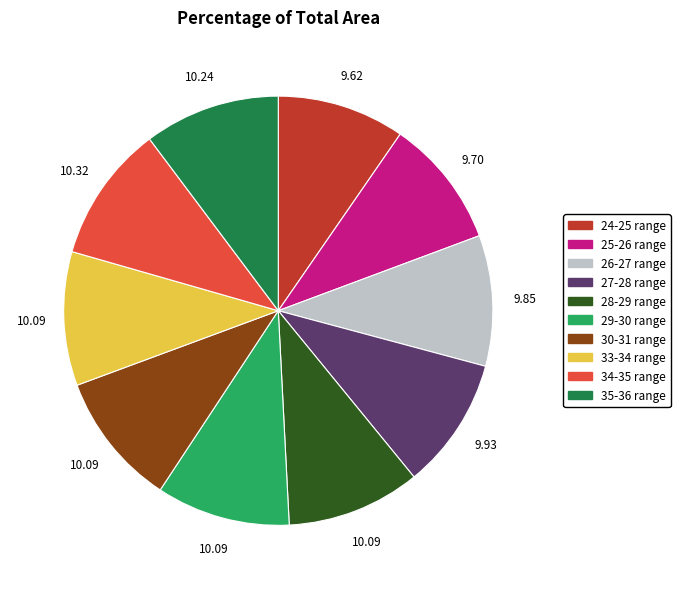

Count the number of slices in the pie.

10